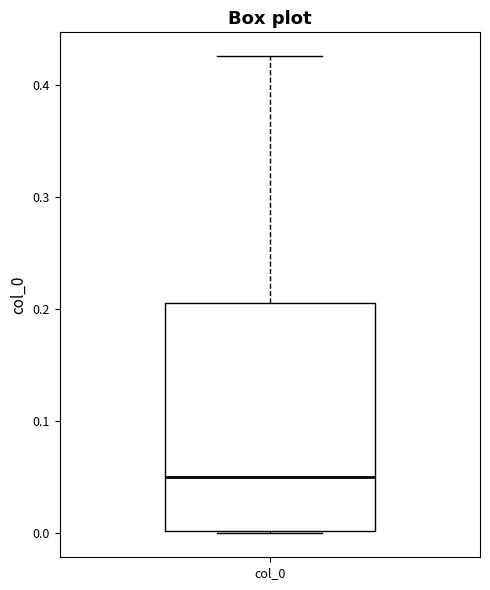

Where does the median line of the box for col_0 sit on the y-axis? The values are not printed on the chart, so give them approximately, as read against the axis.

0.05